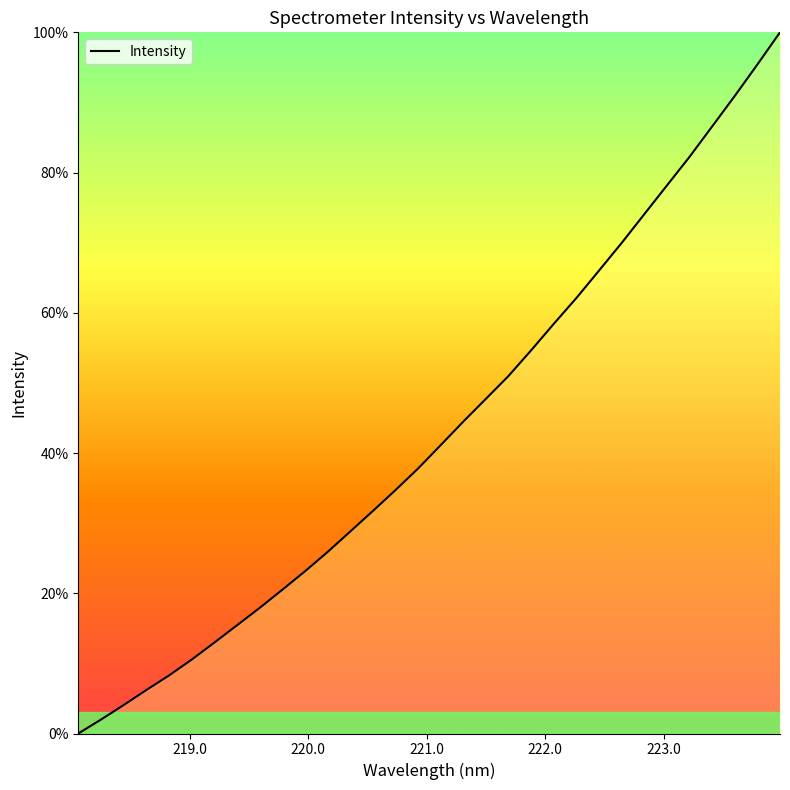

What is the greatest value displayed?

100.0